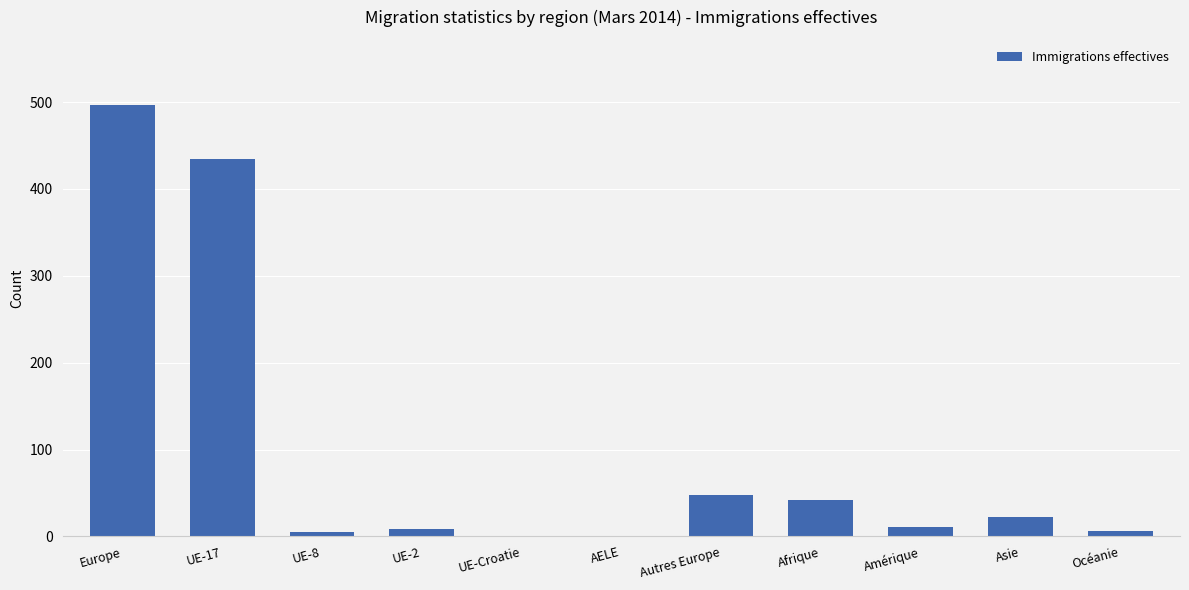

What is the maximum value shown in the chart?

497